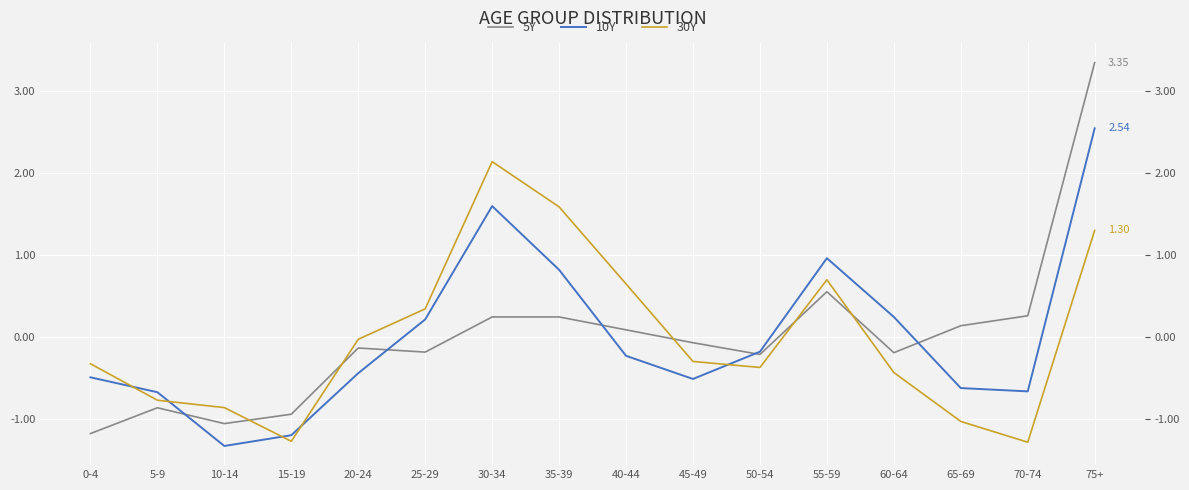

Where is the first local minimum for 5Y?

10-14